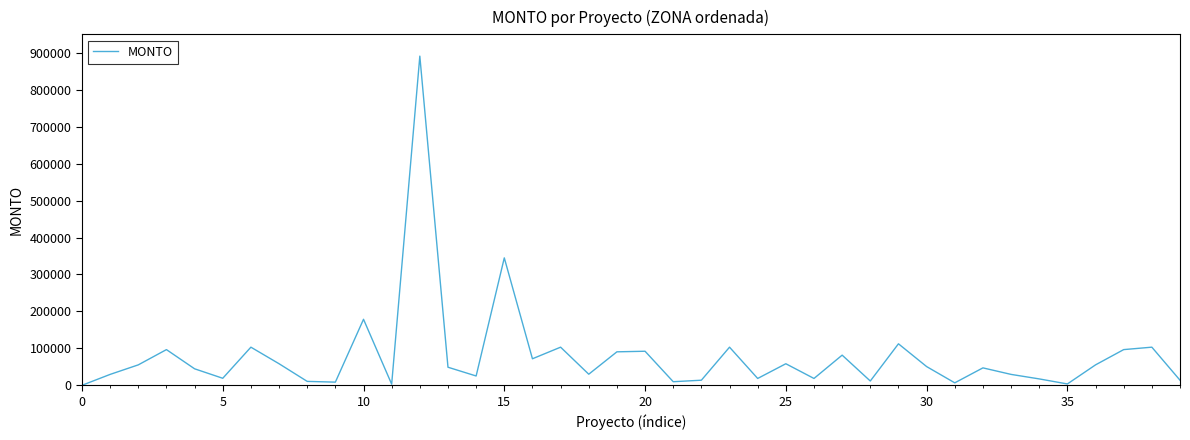

What is the difference between the maximum and minimum values?

891000.0